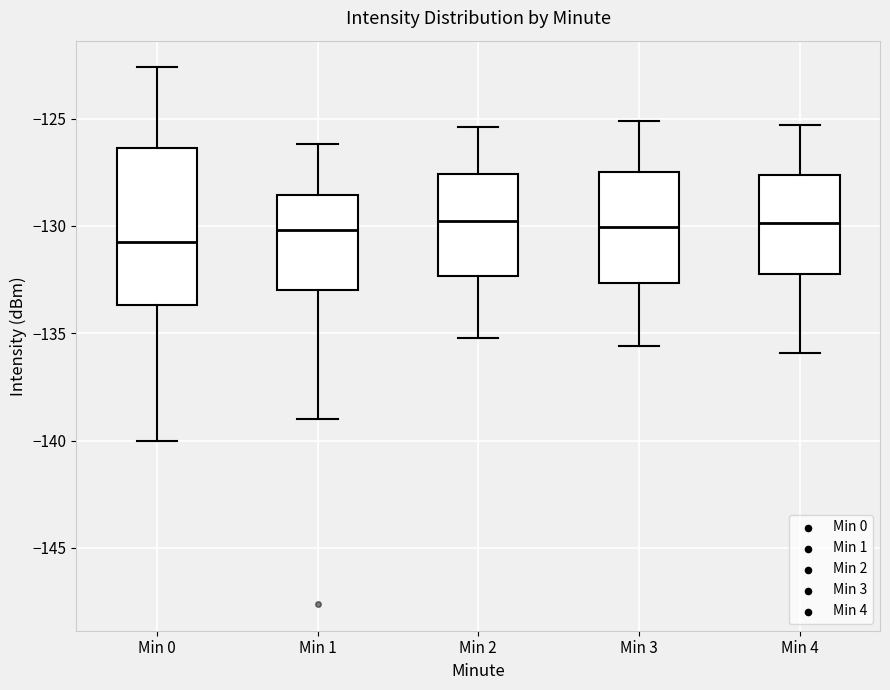

Which box is the tallest, from its lower edge to its upper edge?

Min 0